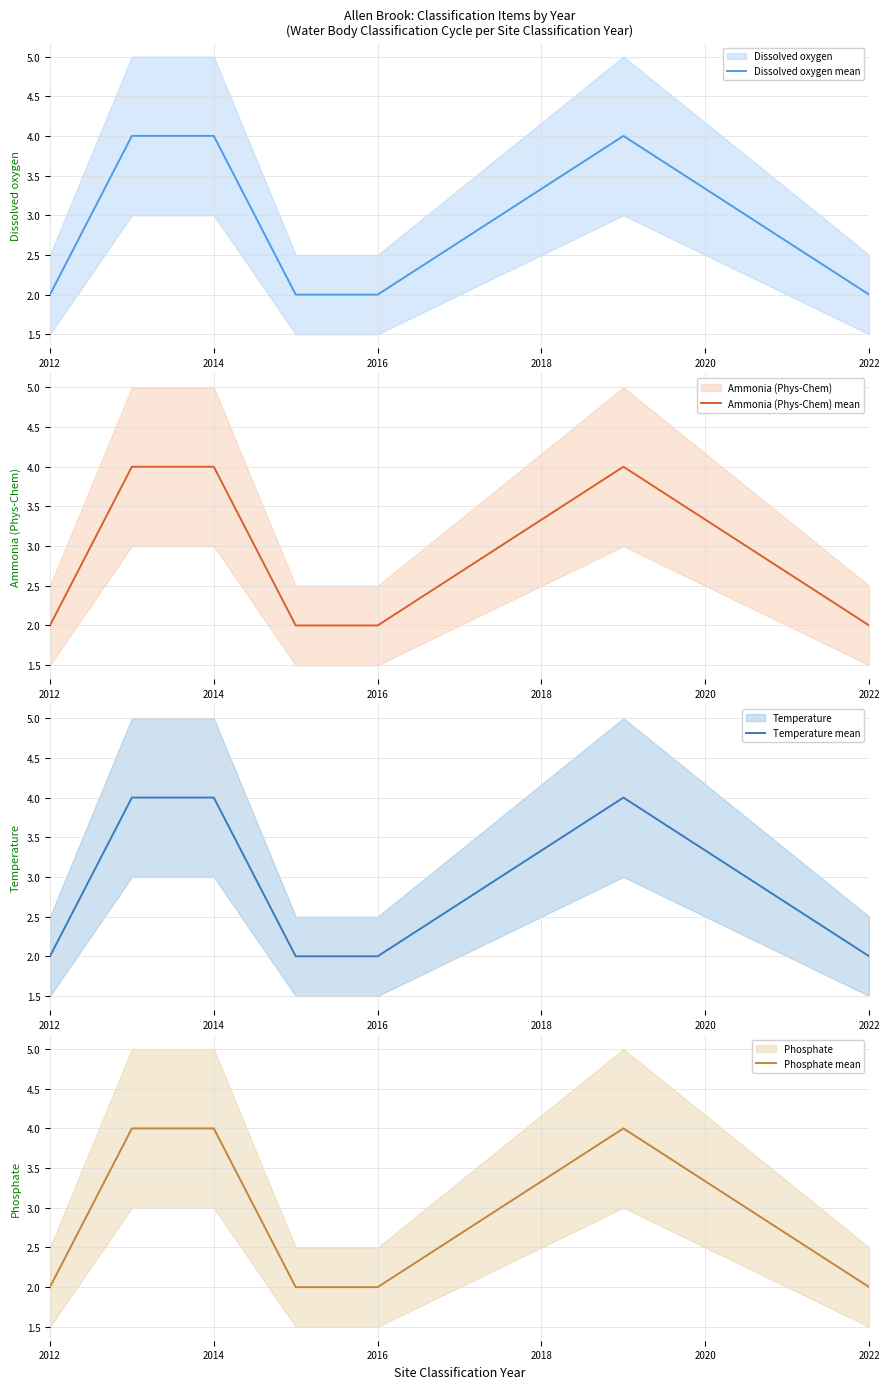

At how many categories does at least one series exceed 3?

3